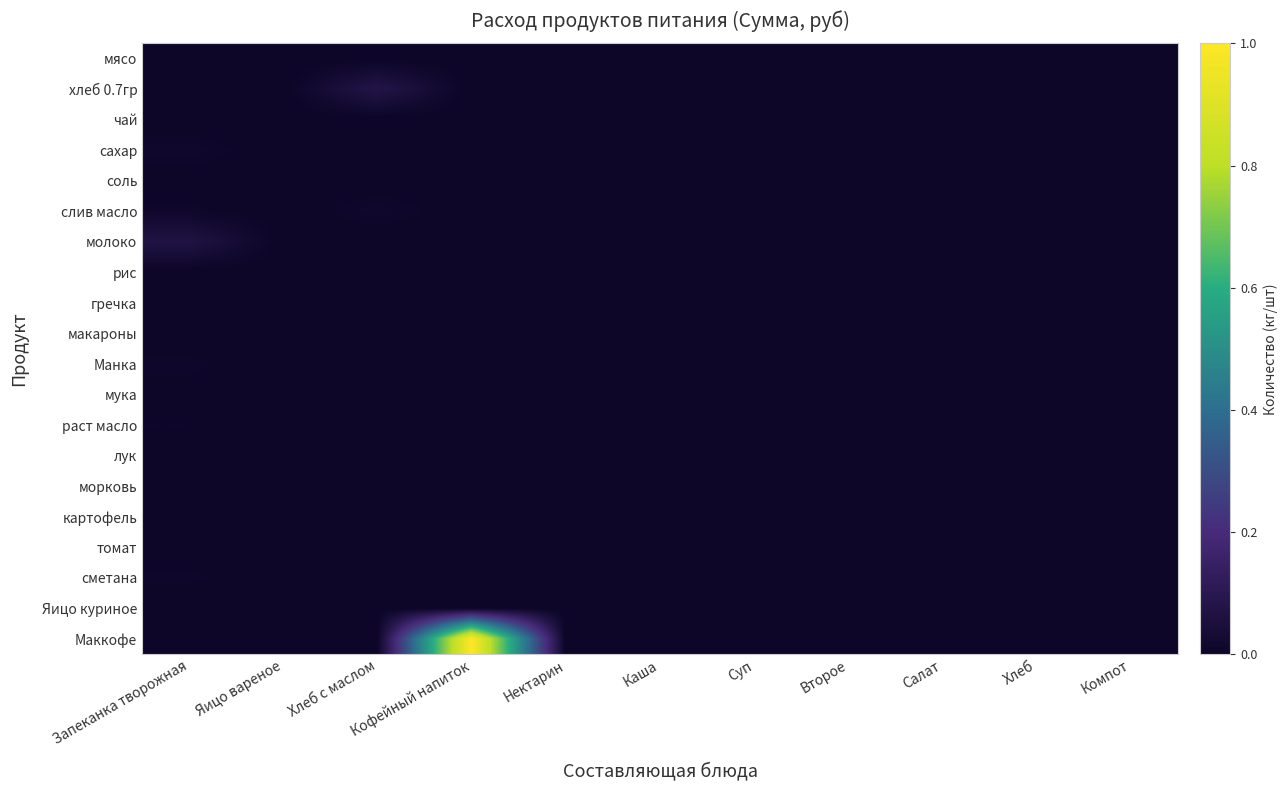

Which series has the widest spread of values?

Маккофе